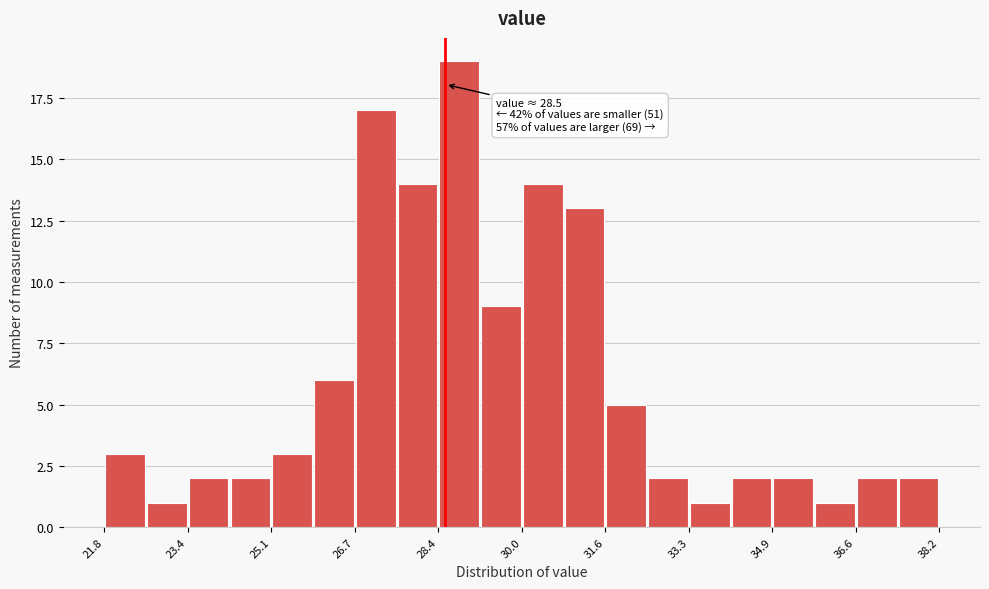

Over which range of the x-axis is the bar tallest?

28.36 to 29.18